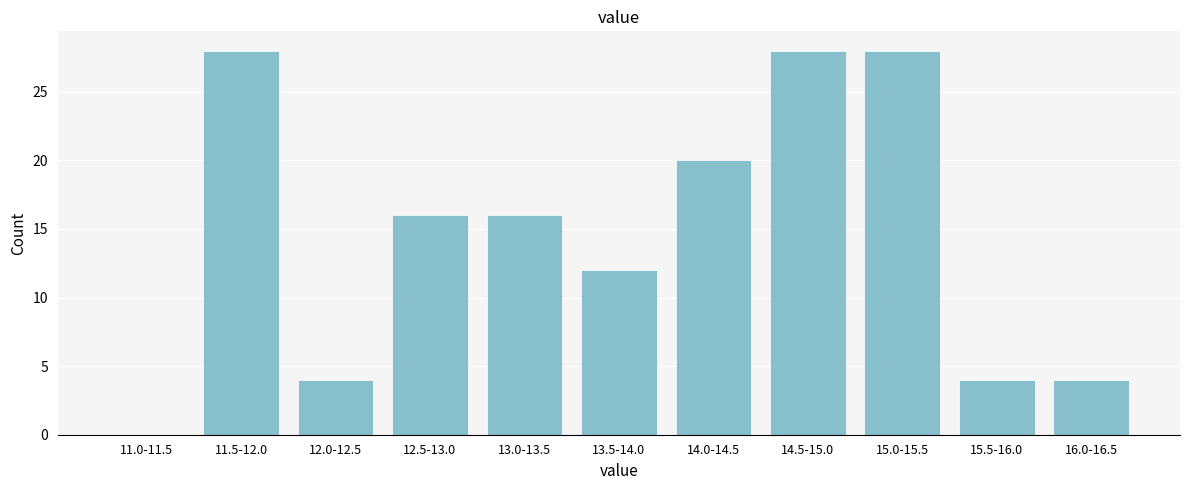

Reading left to right, list all the values displayed in this chart.

11.0-11.5=0	11.5-12.0=28	12.0-12.5=4	12.5-13.0=16	13.0-13.5=16	13.5-14.0=12	14.0-14.5=20	14.5-15.0=28	15.0-15.5=28	15.5-16.0=4	16.0-16.5=4